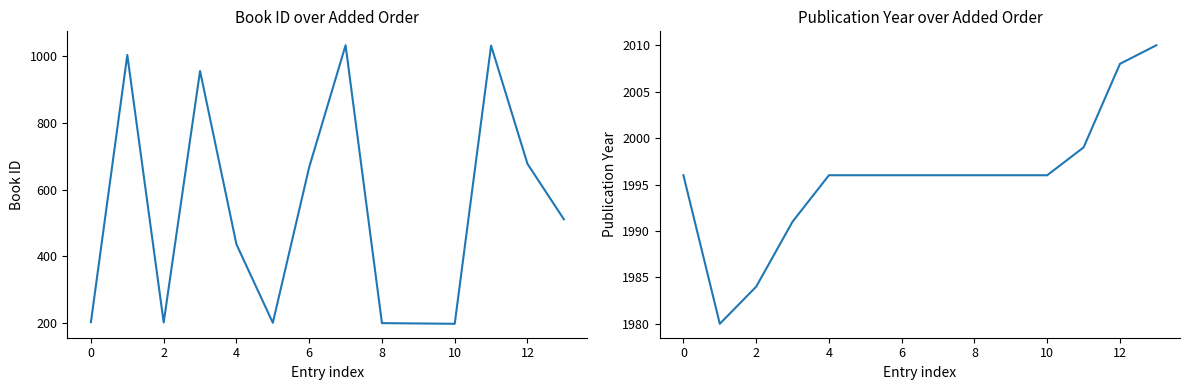

At which label does year first exceed 1996?

11